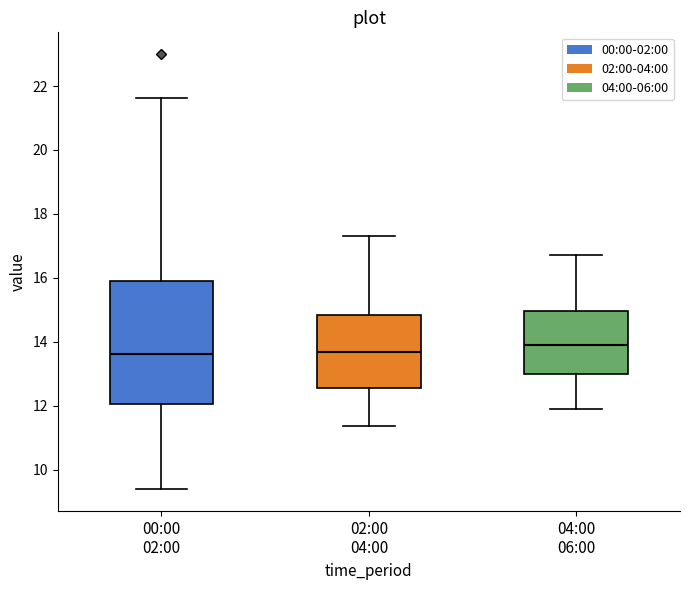

Reading left to right, read every box against the y-axis: the position of its median line, the range the box covers, and the ends of its whiskers. The values are not printed on the chart, so give them approximately, as read against the axis.

00:00 02:00: median 13.6, box 12.0 to 15.8, whiskers 9.4 to 21.6
02:00 04:00: median 13.6, box 12.6 to 14.8, whiskers 11.4 to 17.4
04:00 06:00: median 14.0, box 13.0 to 15.0, whiskers 12.0 to 16.8